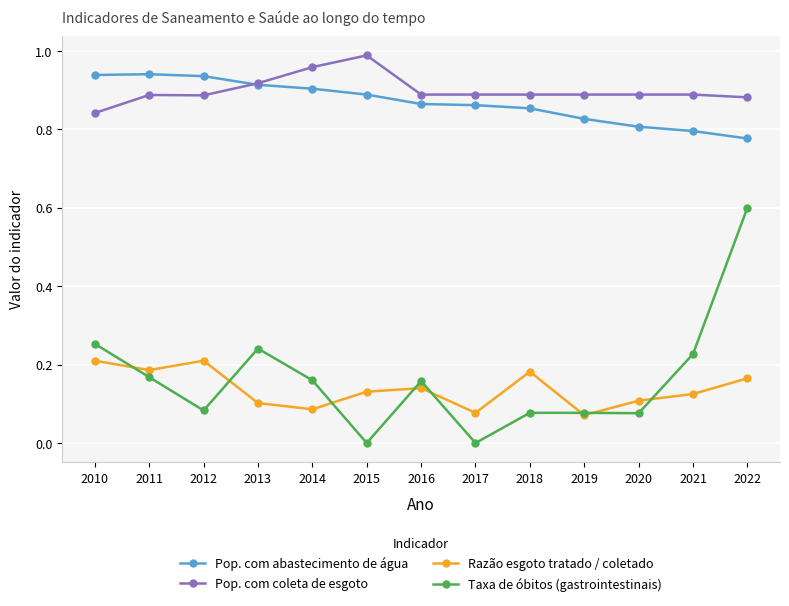

How many distinct data groups are displayed?

4